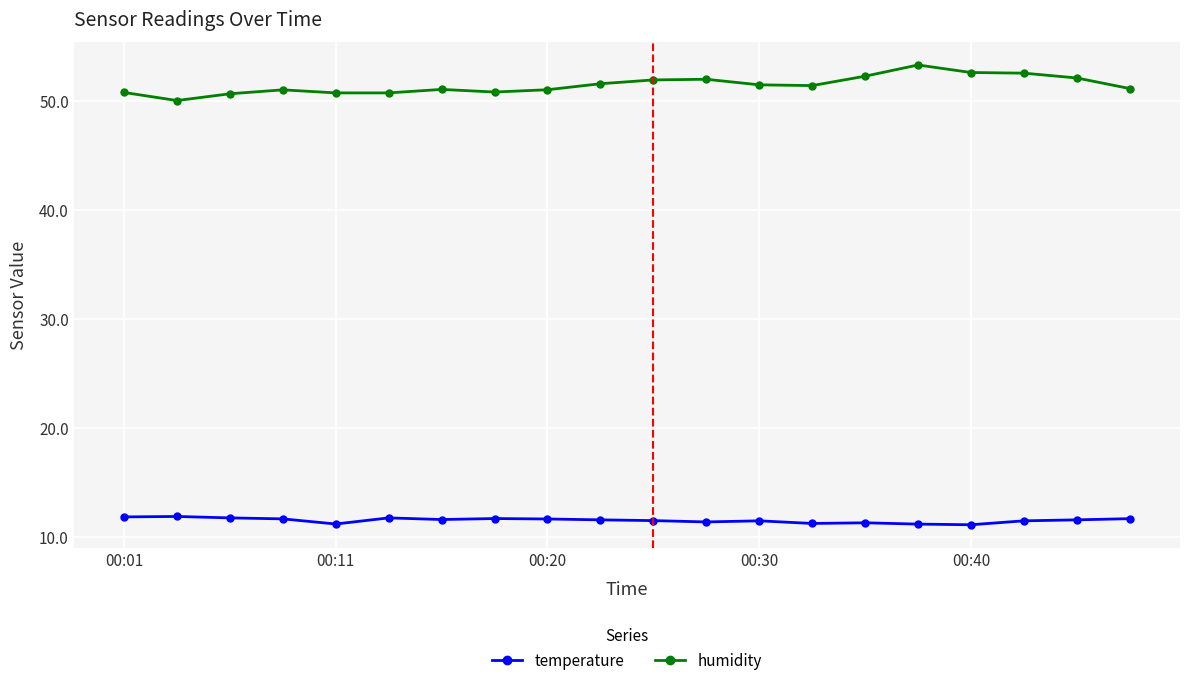

Which series has the largest range (max minus min)?

humidity